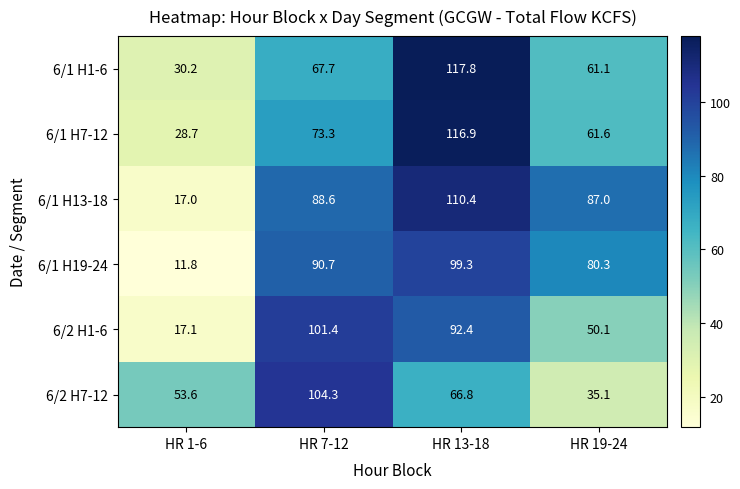

Which series has the largest range (max minus min)?

6/1 H13-18